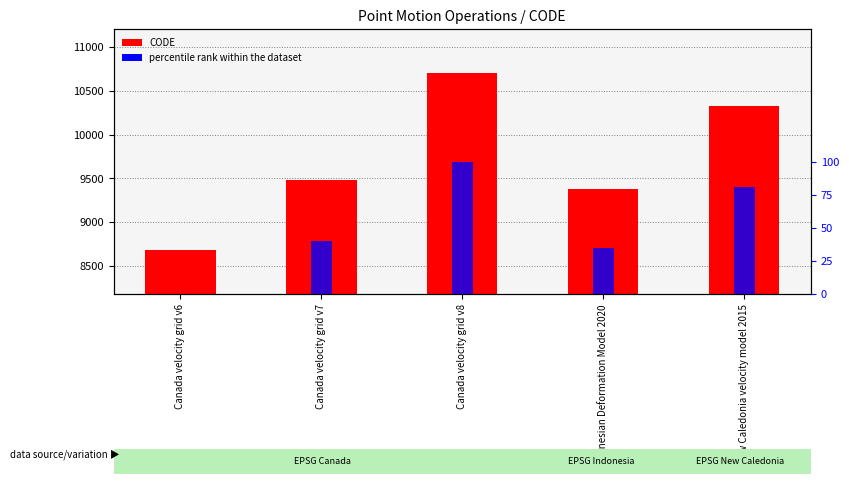

Rank the series at Canada velocity grid v6 from lowest to highest value.

percentile rank within the dataset, CODE